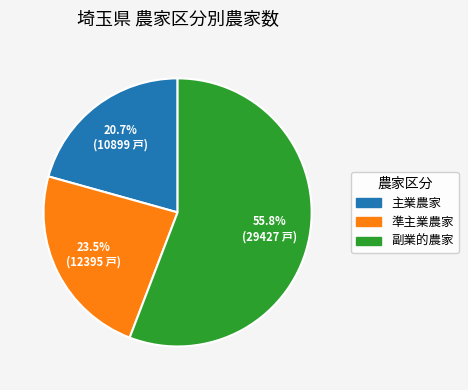

Rank the categories by value from lowest to highest.

主業農家, 準主業農家, 副業的農家